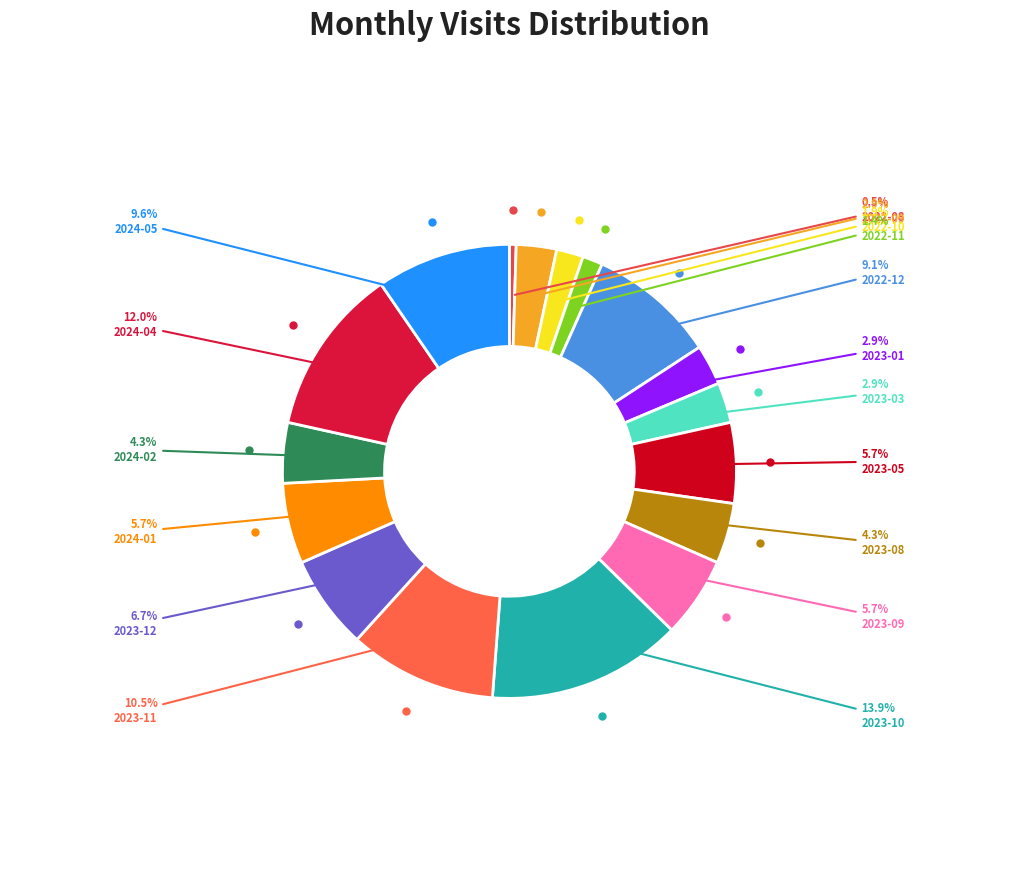

Count the number of slices in the pie.

17